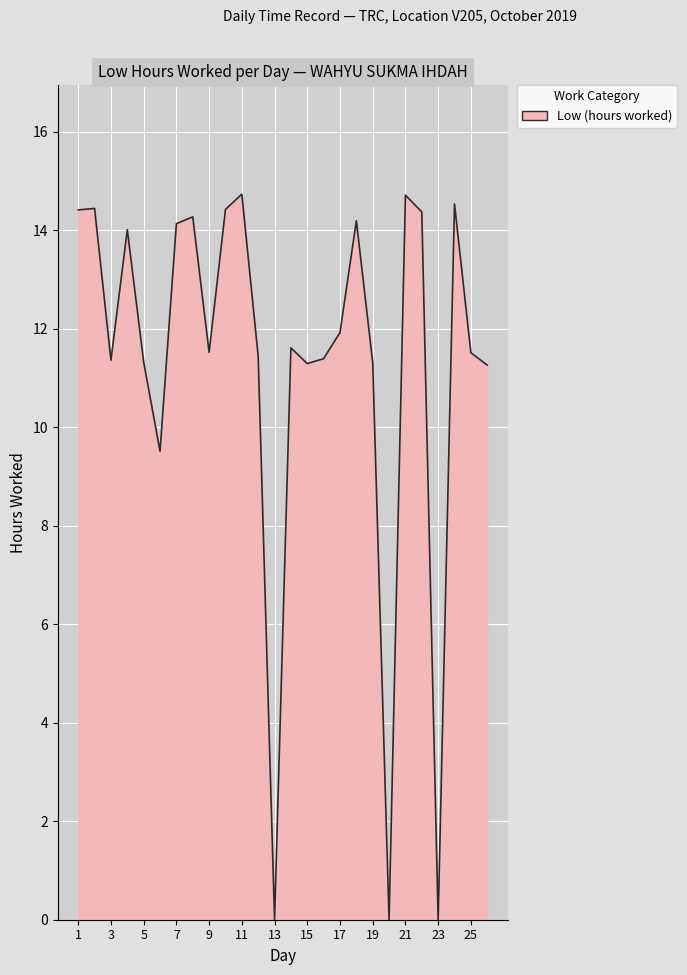

What is the difference between the maximum and minimum values?

14.7